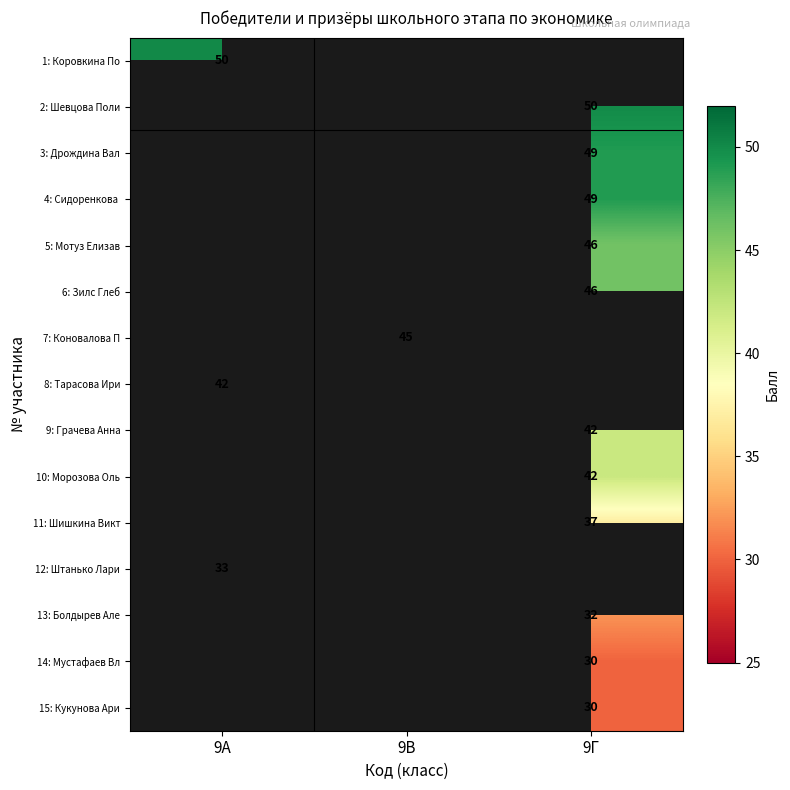

True or false: 8: Тарасова Ири has a value of 72 at 9А.

False